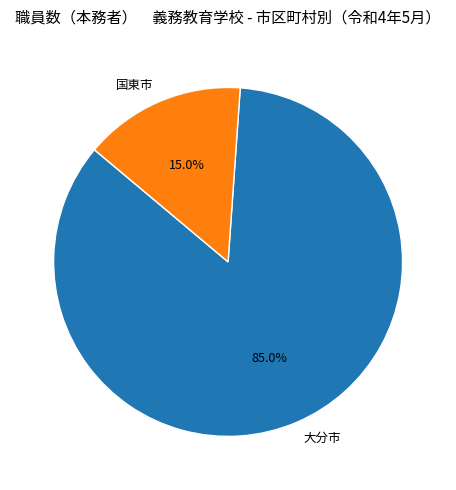

What is the ratio of the value at 国東市 to the value at 大分市?

0.2